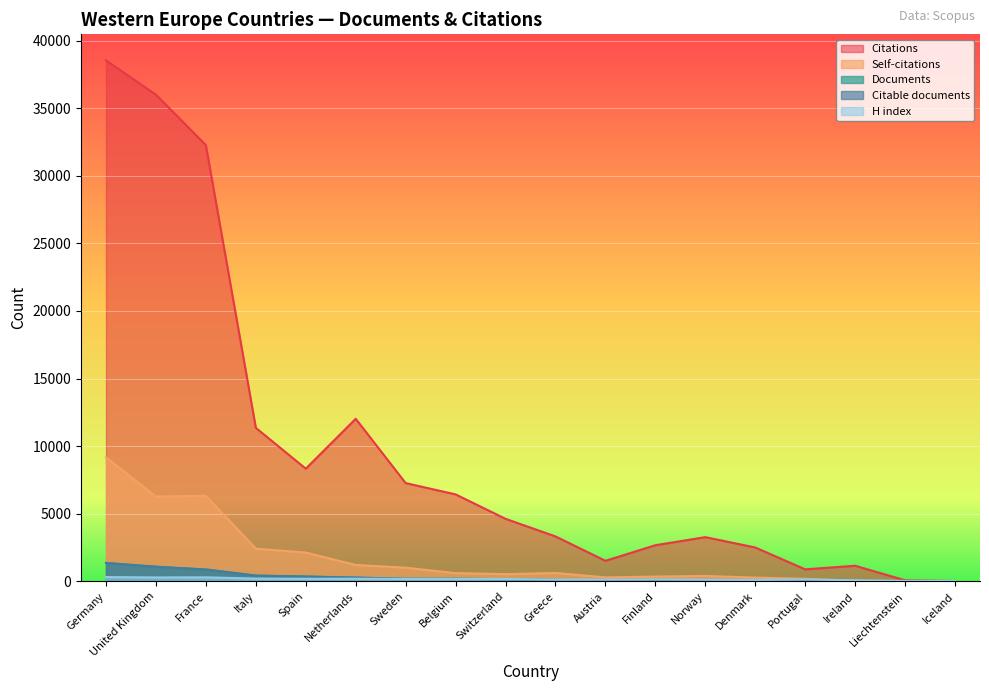

Rank the series by their maximum value, from lowest to highest.

H index, Citable documents, Documents, Self-citations, Citations